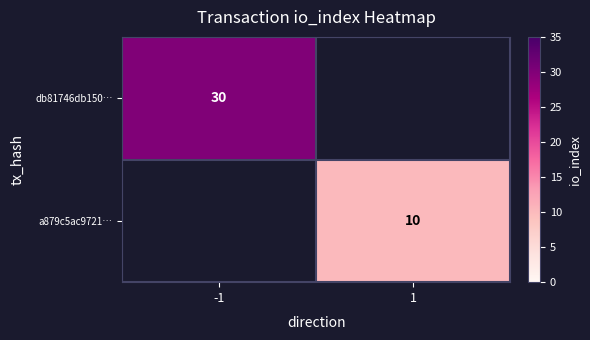

Is the value of a879c5ac9721… at 1 greater than the value of db81746db150… at -1?

No